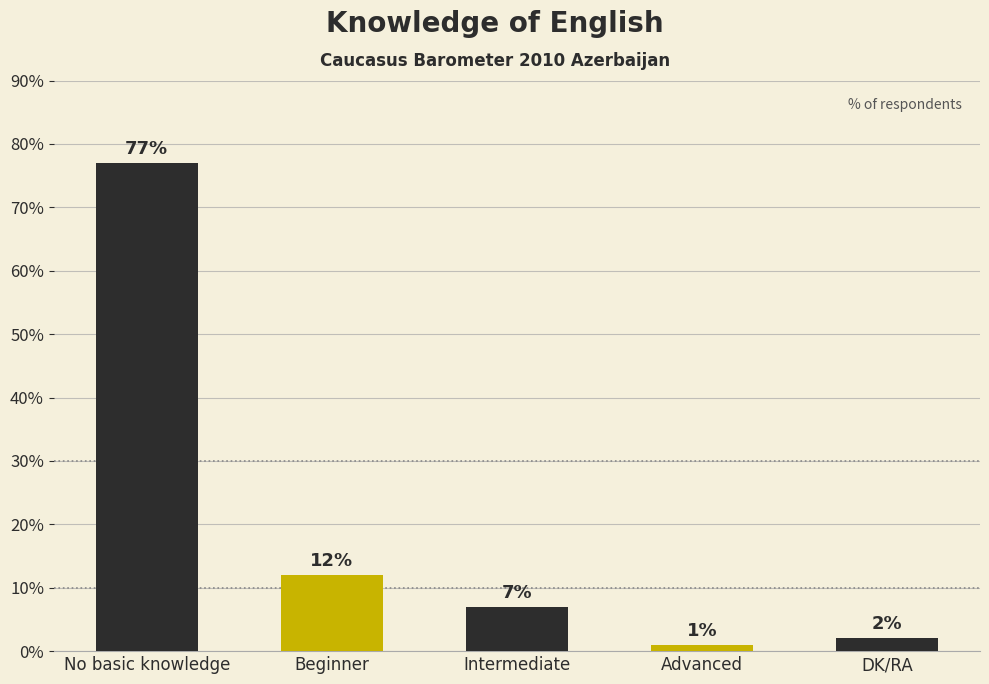

Reading left to right, what are all the values shown in this chart?

No basic knowledge=77	Beginner=12	Intermediate=7	Advanced=1	DK/RA=2